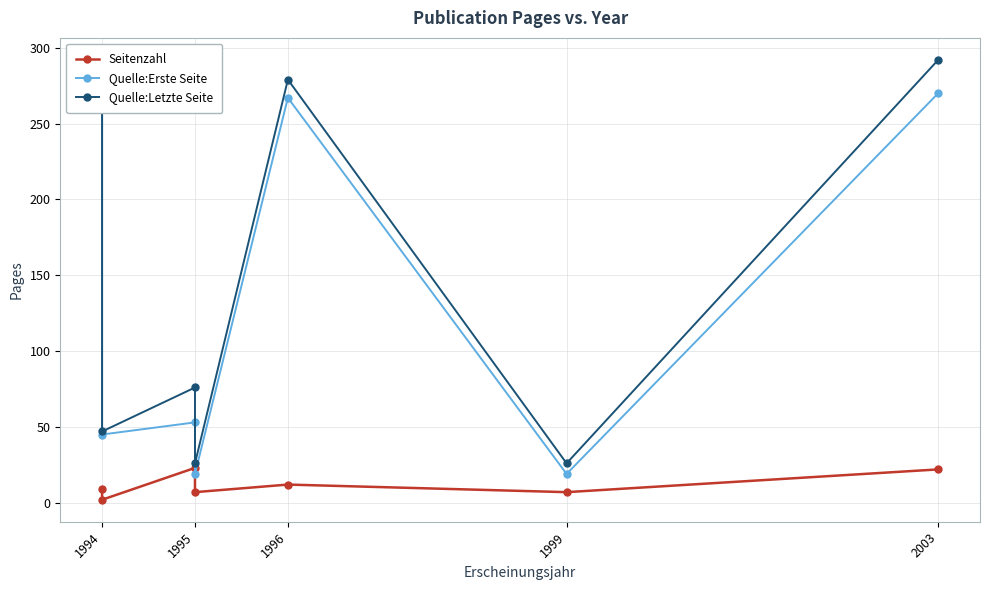

What is the maximum value shown in the chart?

292